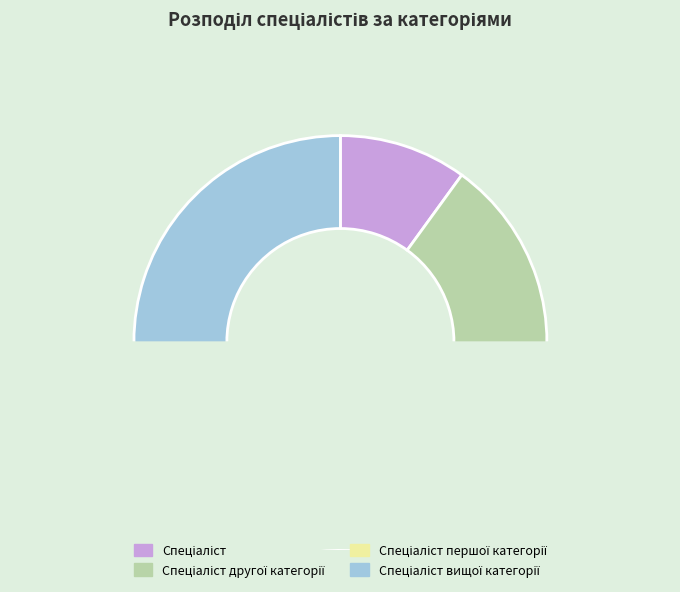

Does any single category account for the majority?

No